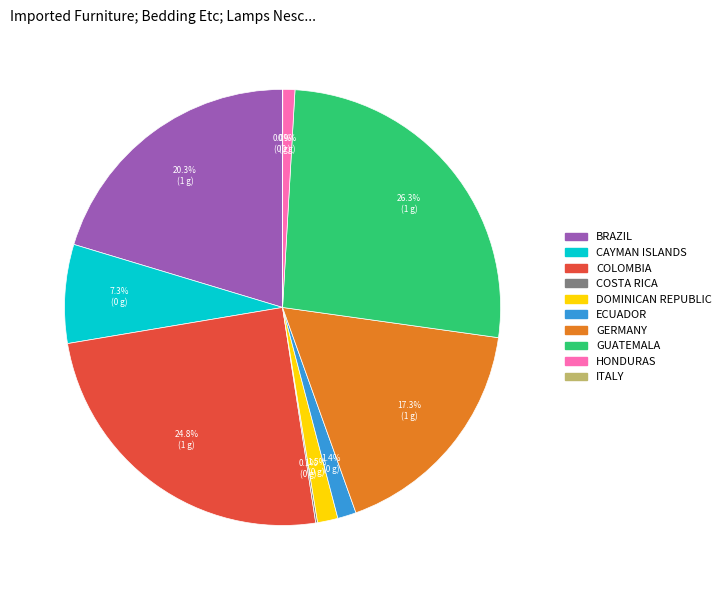

Does any single category account for the majority?

No